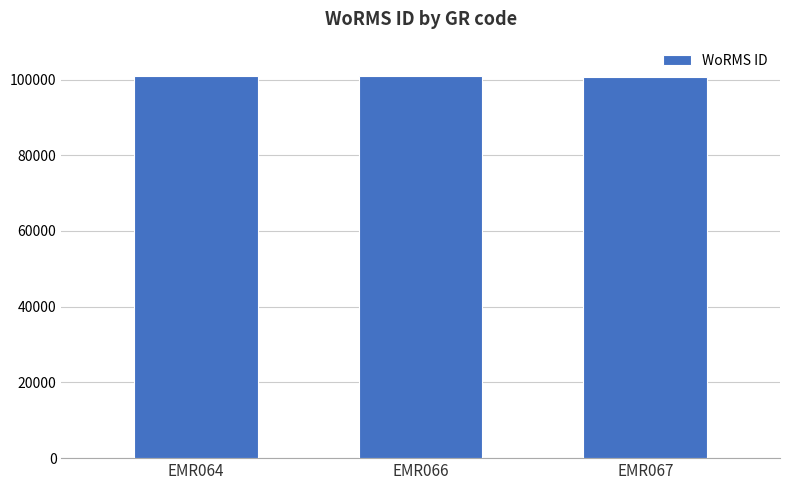

What is the greatest value displayed?

100946